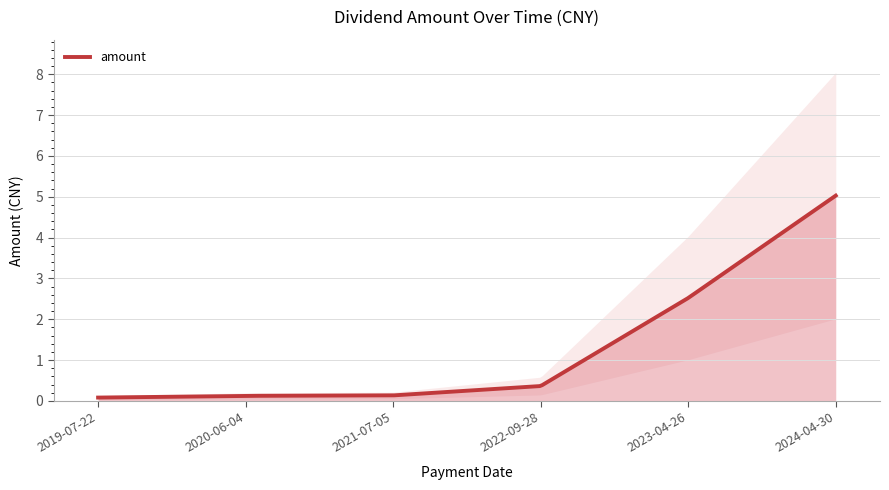

Rank the categories by value from highest to lowest.

2024-04-30, 2023-04-26, 2022-09-28, 2021-07-05, 2020-06-04, 2019-07-22